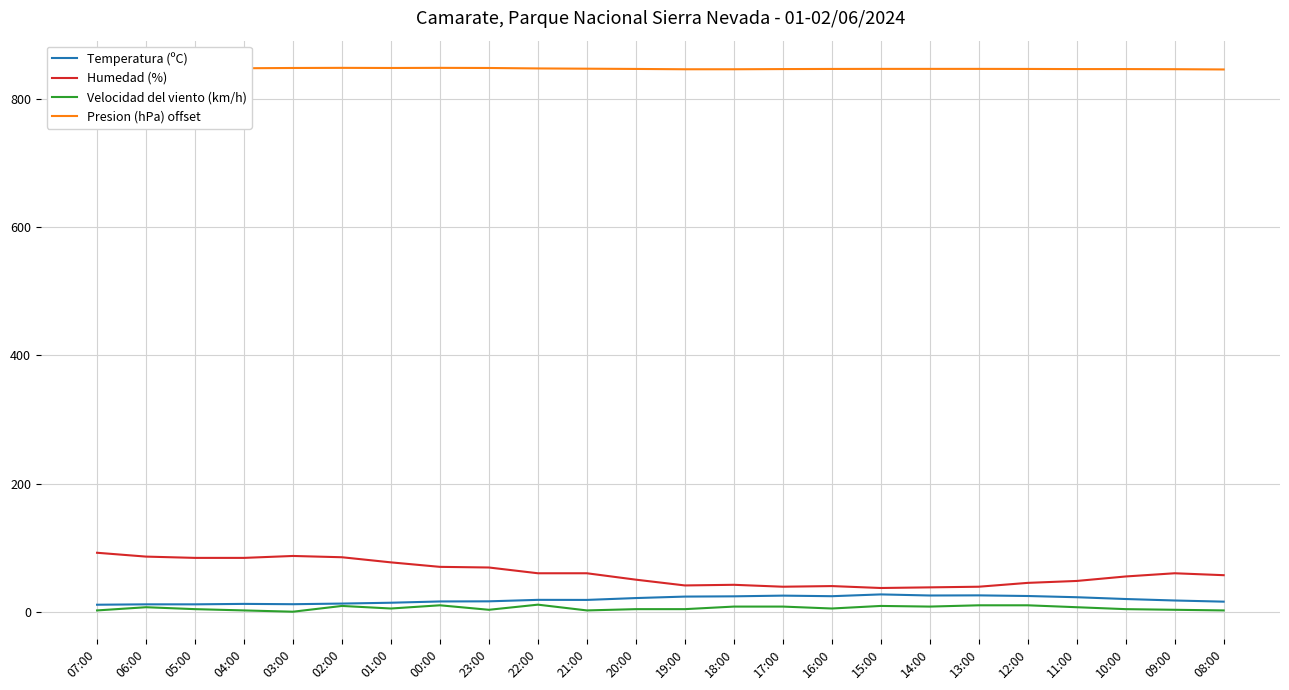

What position from the left is 02:00?

6